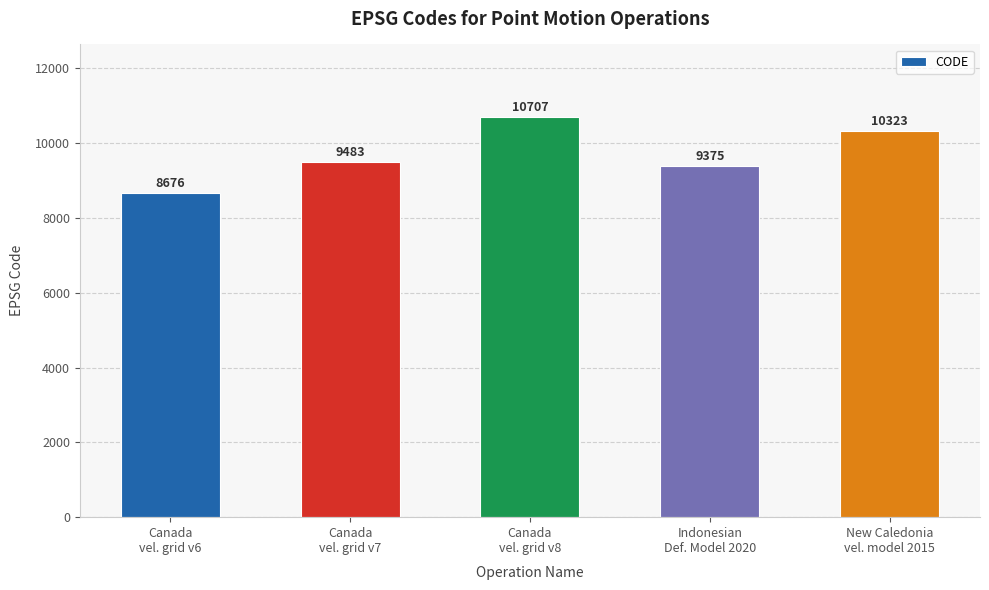

Reading right to left, extract all data points from this chart.

10323	9375	10707	9483	8676